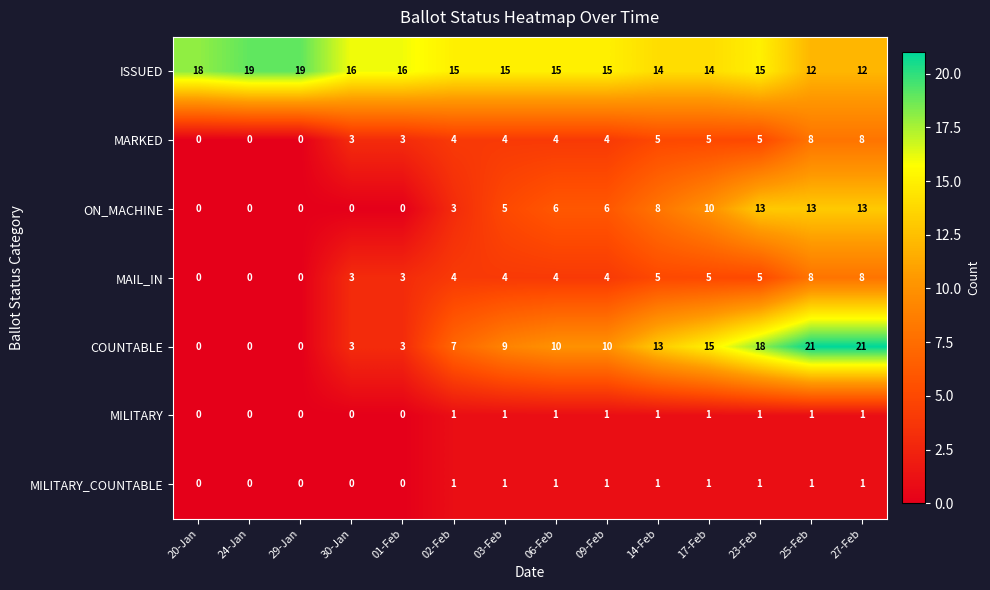

At how many categories does at least one series exceed 12?

14